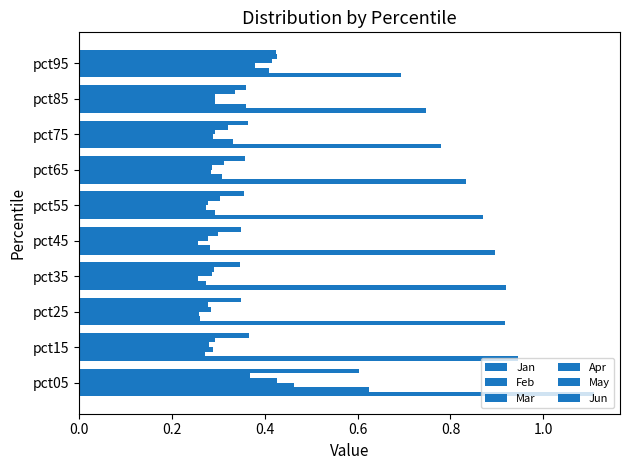

How many data points does each series have?

10